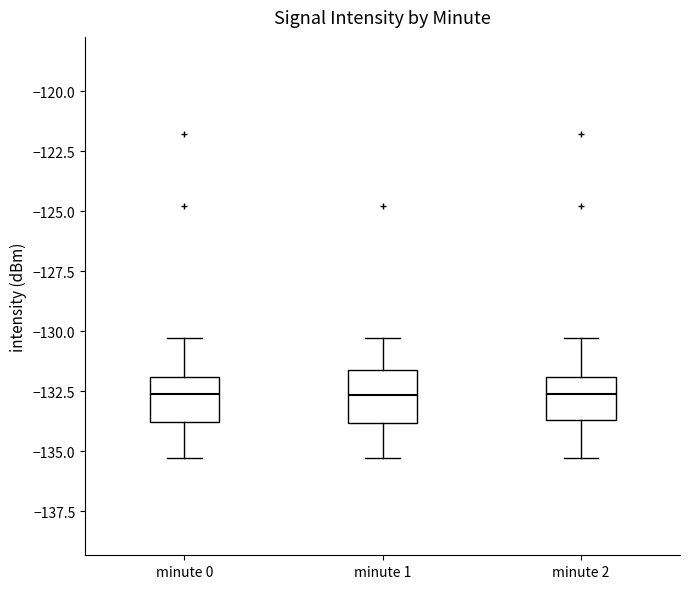

Reading left to right, transcribe this box plot: for each box, give where its median line is, the range the box spans, and where its two whiskers end, as read against the y-axis. The values are not printed on the chart, so give them approximately, as read against the axis.

minute 0: median -132.5, box -134.0 to -132.0, whiskers -135.5 to -130.5
minute 1: median -132.5, box -134.0 to -131.5, whiskers -135.5 to -130.5
minute 2: median -132.5, box -133.5 to -132.0, whiskers -135.5 to -130.5